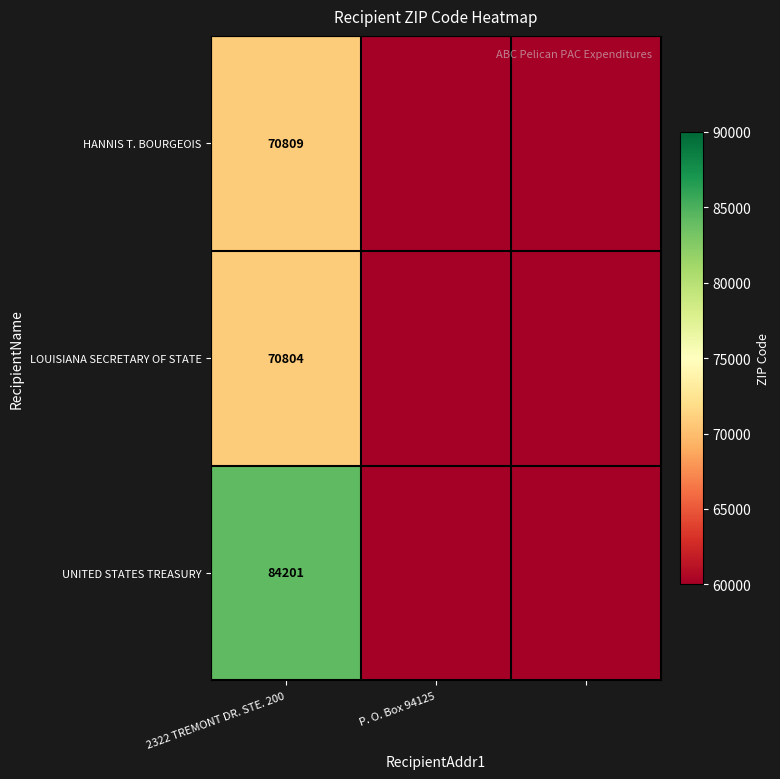

What is the total value across all series at 2322 TREMONT DR. STE. 200?

225814